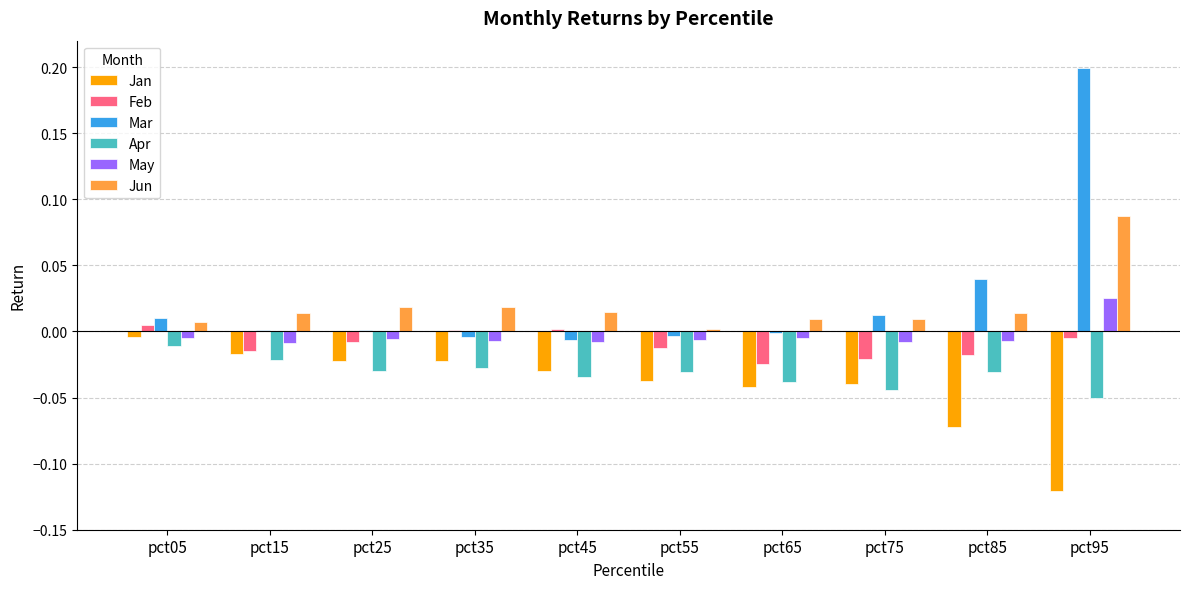

Is it true that Apr equals -0.0 at pct25?

True